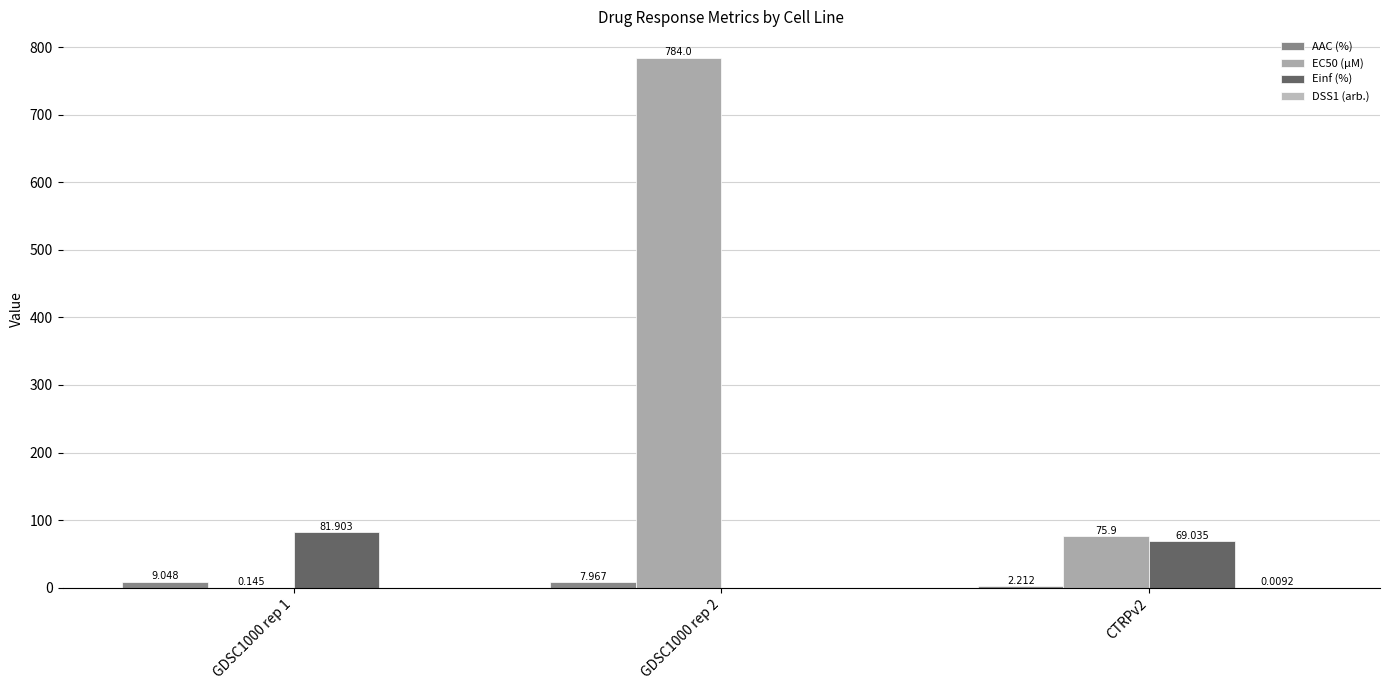

Which series has the largest range (max minus min)?

EC50 (µM)